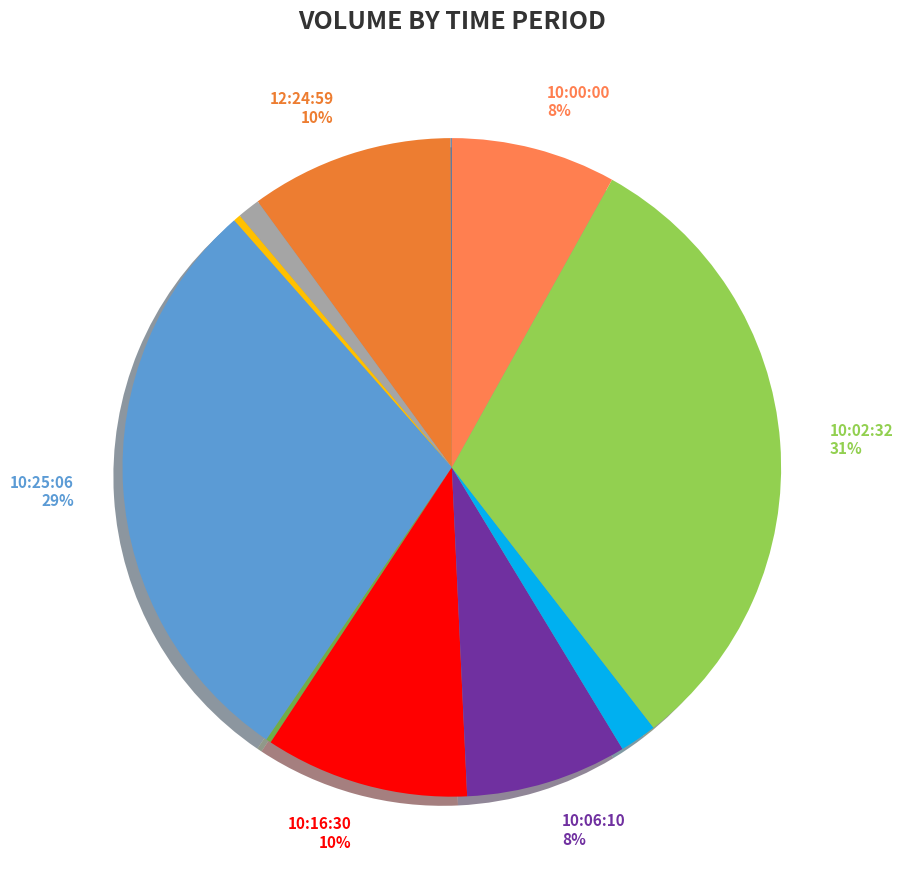

What percentage is the 10:06:10 slice, to the nearest percent?

8%